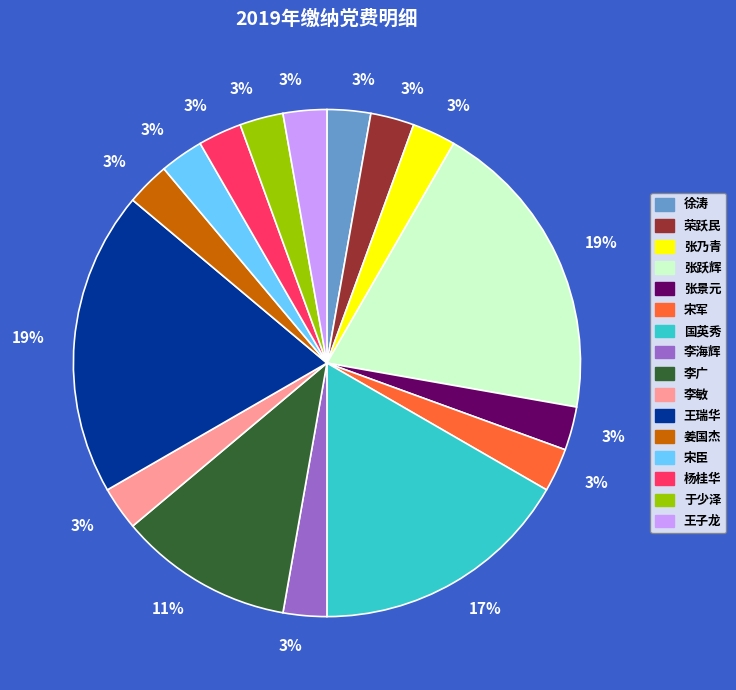

Is there a majority slice in this chart?

No